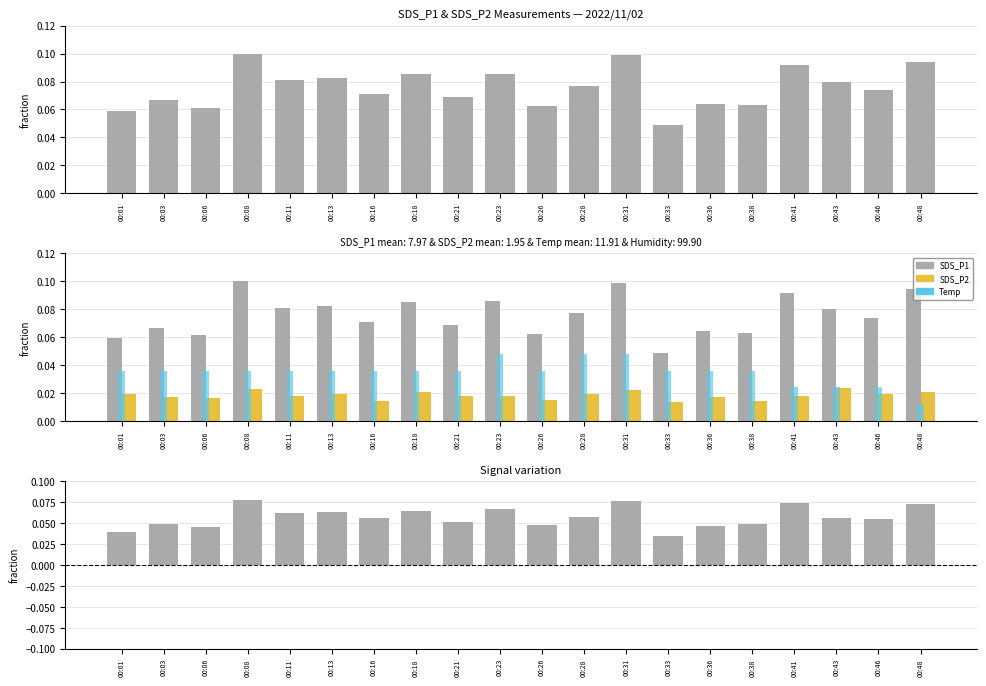

How many data points does each series have?

20